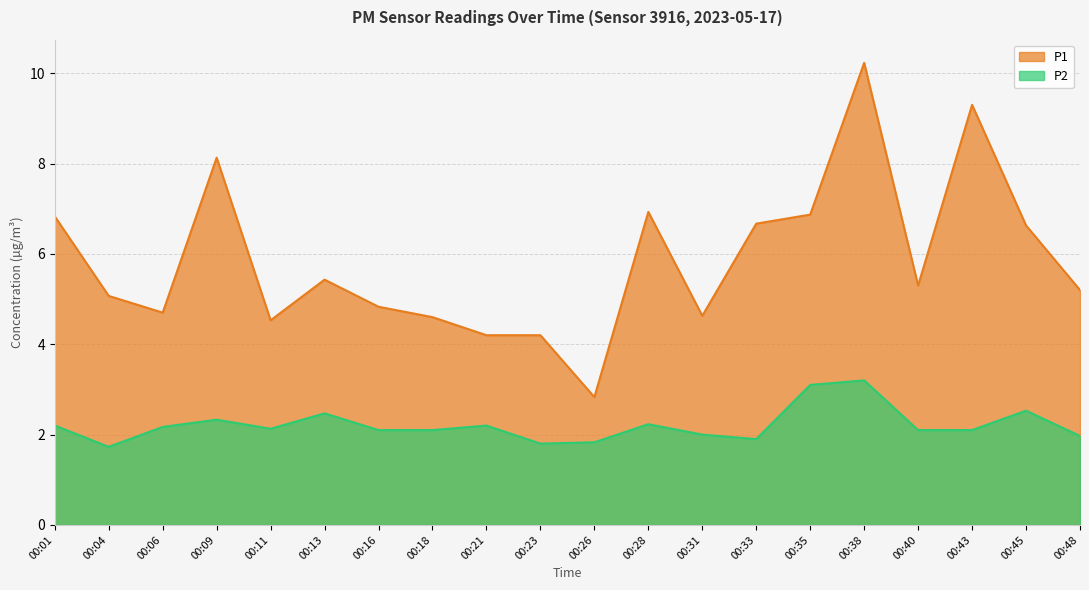

True or false: P2 has more than 2 points higher than both neighbors.

True